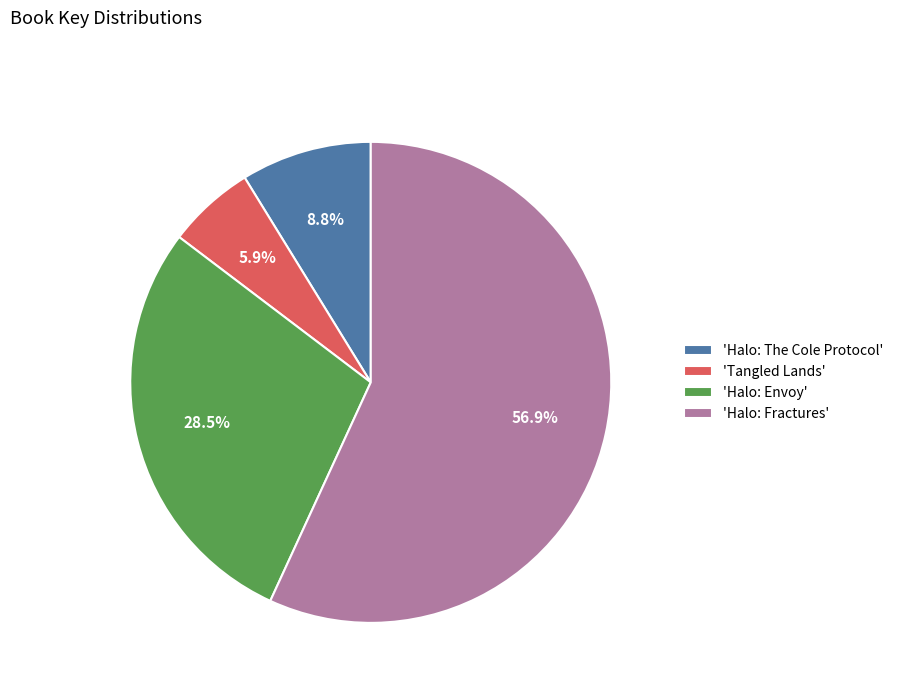

To the nearest percent, what is the difference between the largest and smallest slice percentages?

51%